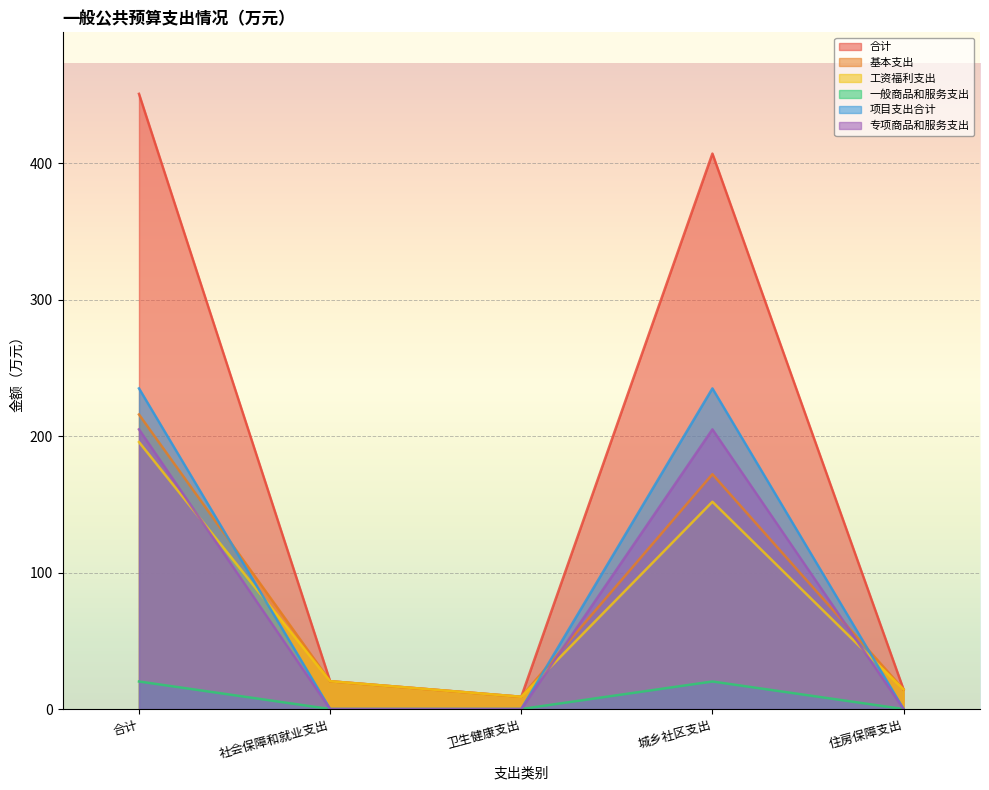

Is the value of 专项商品和服务支出 at 卫生健康支出 greater than the value of 合计 at 城乡社区支出?

No